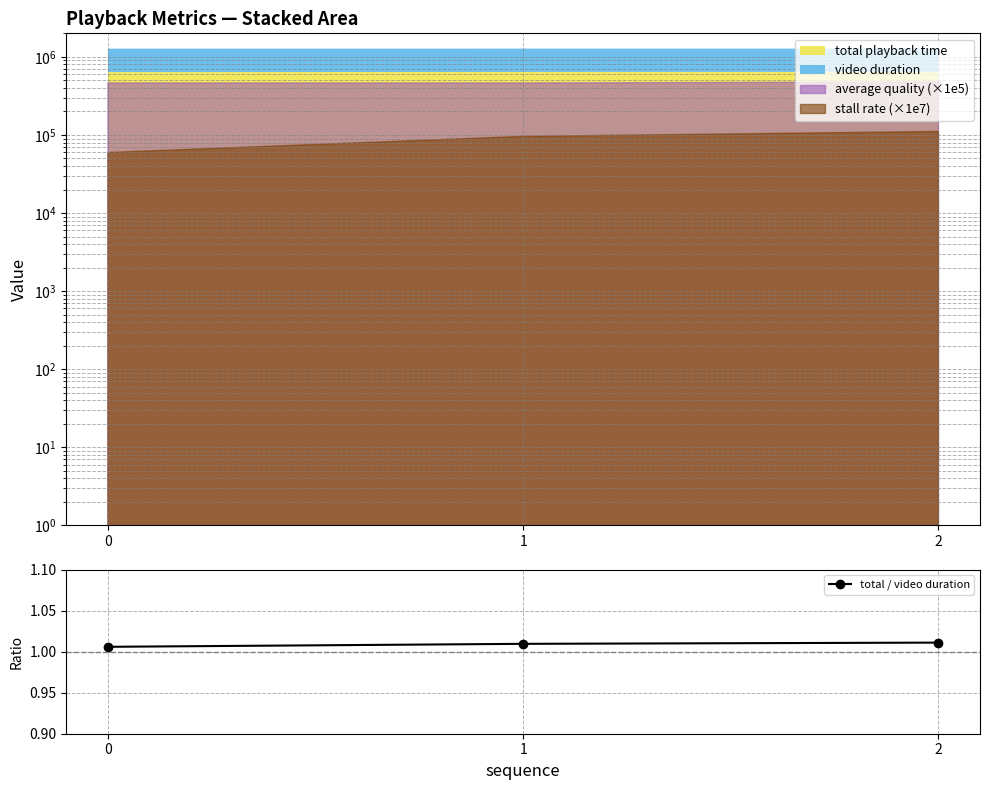

How many total / video duration values are between 1 and 2?

3